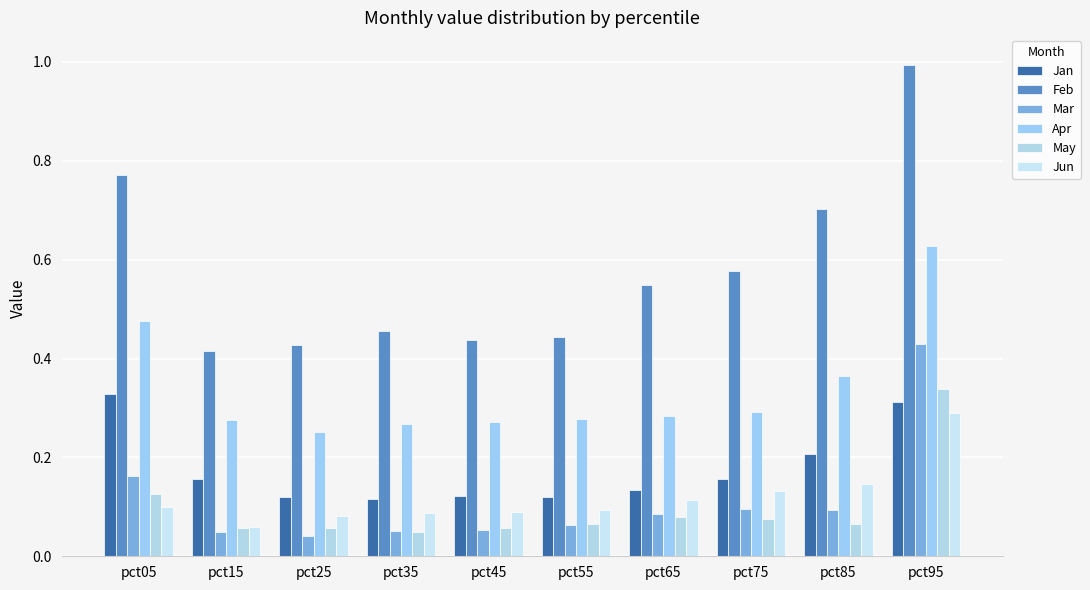

True or false: Jun has a value of 0.1 at pct55.

True